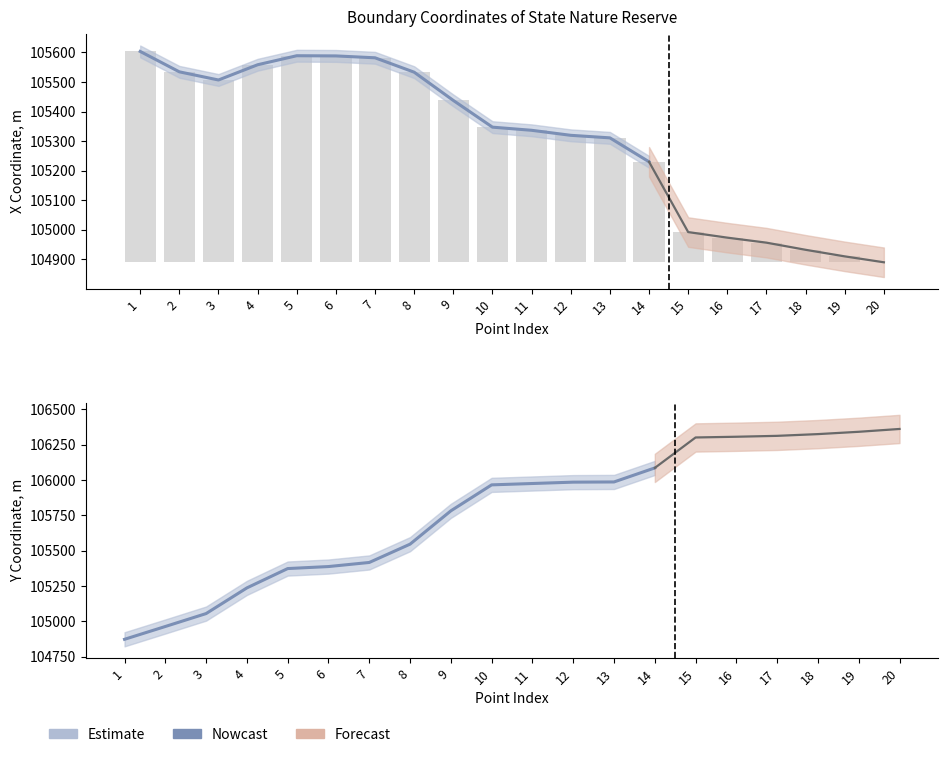

What is the difference between the maximum and minimum values in the Y series?

1487.8